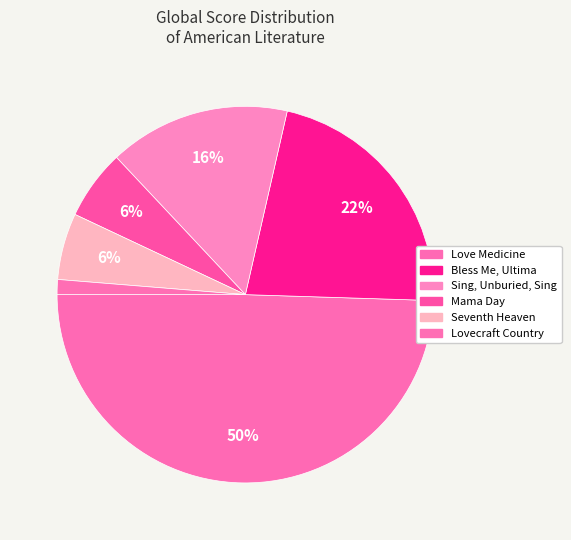

How many slices are in this pie chart?

6